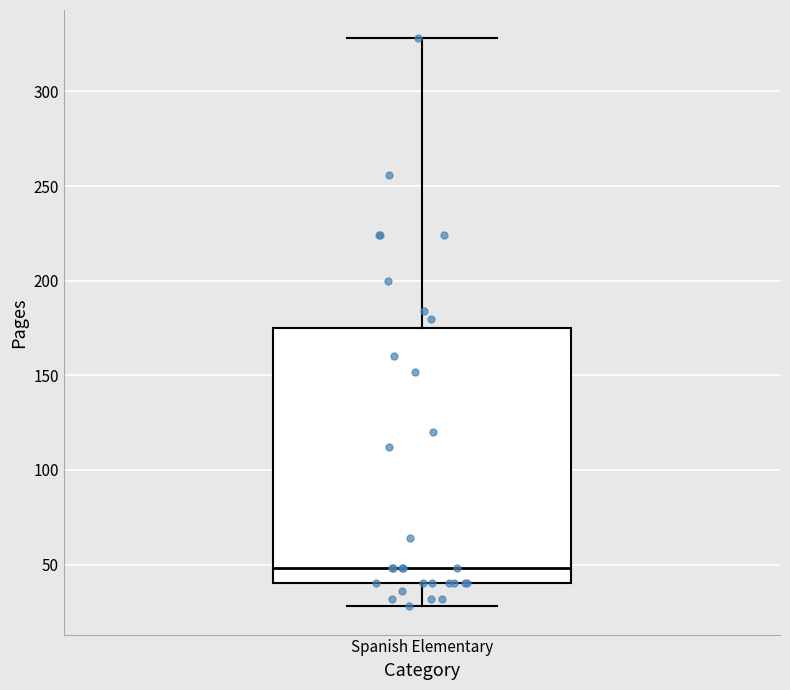

Where does the lower whisker of the box for Spanish Elementary end on the y-axis? The values are not printed on the chart, so give them approximately, as read against the axis.

30